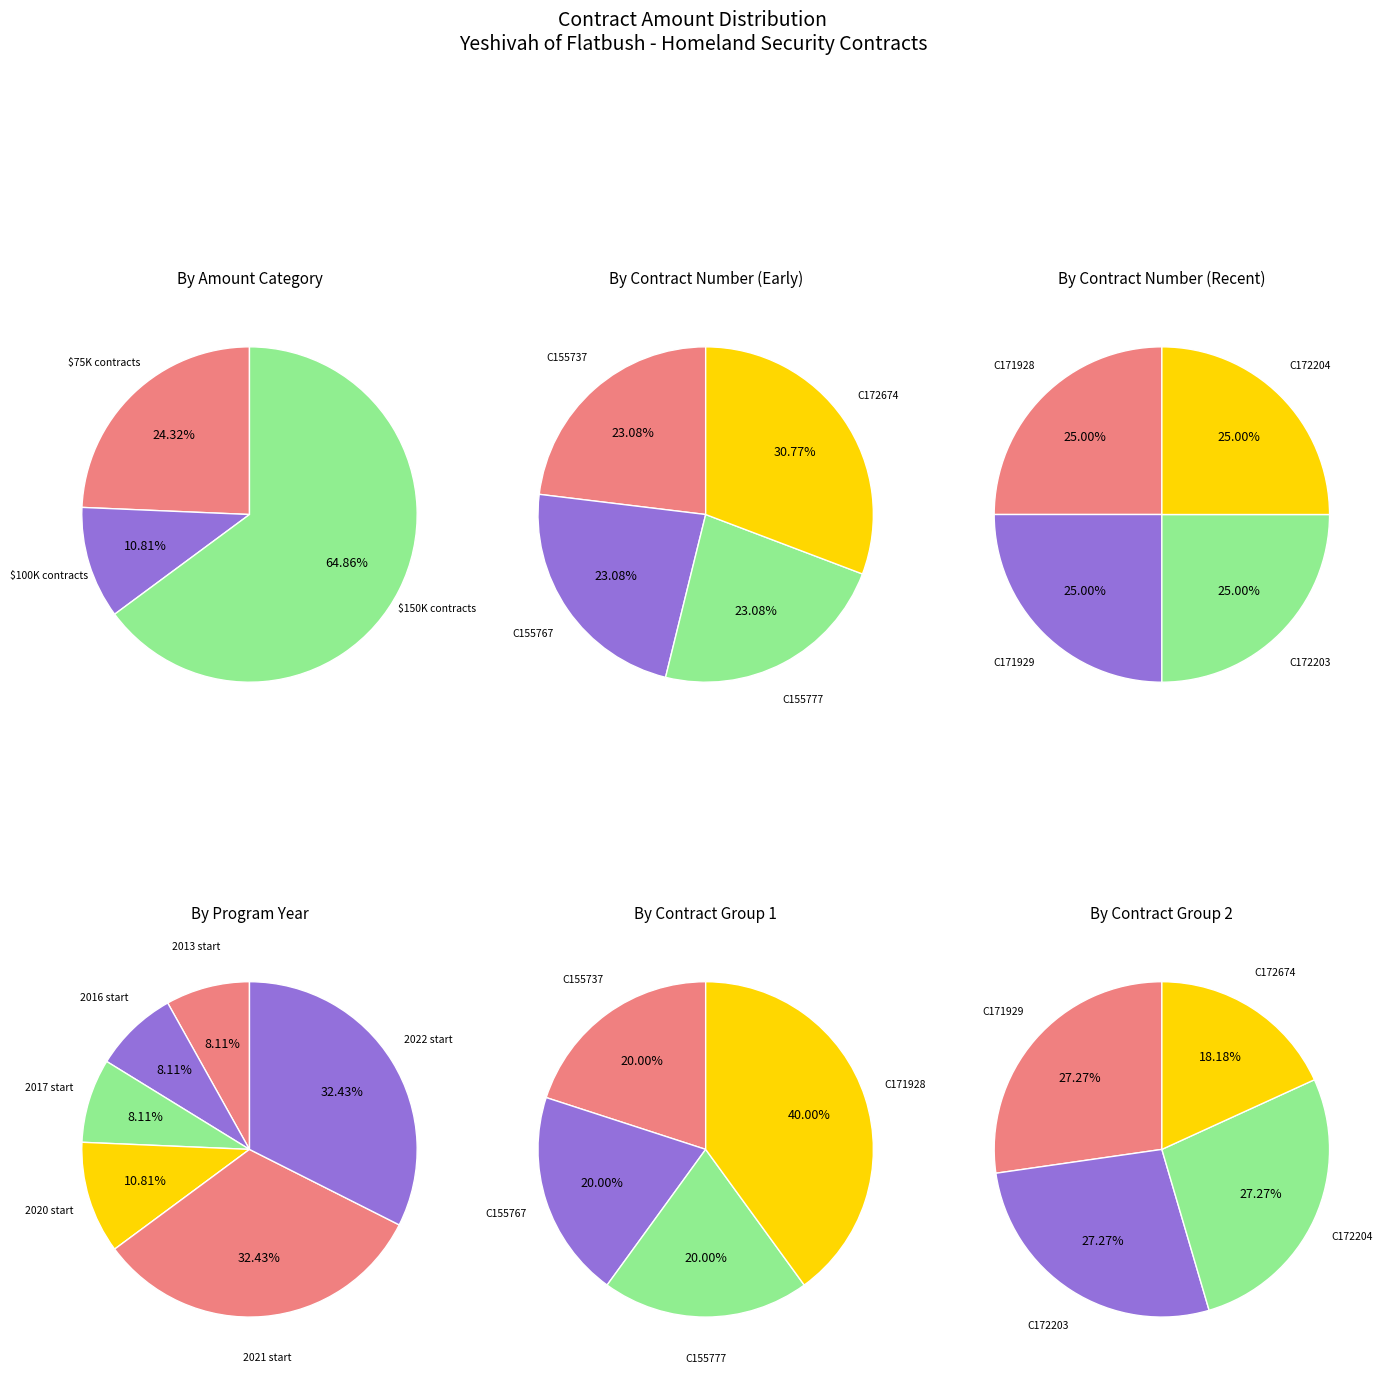

What is the ratio of the value at C171929 to the value at C172674?

1.5